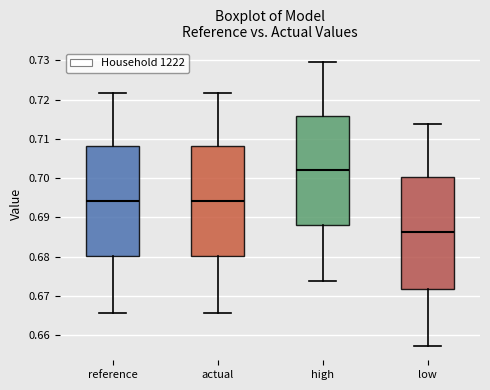

Reading left to right, transcribe this box plot: for each box, give where its median line is, the range the box spans, and where its two whiskers end, as read against the y-axis. The values are not printed on the chart, so give them approximately, as read against the axis.

reference: median 0.694, box 0.680 to 0.708, whiskers 0.666 to 0.722
actual: median 0.694, box 0.680 to 0.708, whiskers 0.666 to 0.722
high: median 0.702, box 0.688 to 0.716, whiskers 0.674 to 0.729
low: median 0.686, box 0.672 to 0.700, whiskers 0.657 to 0.714